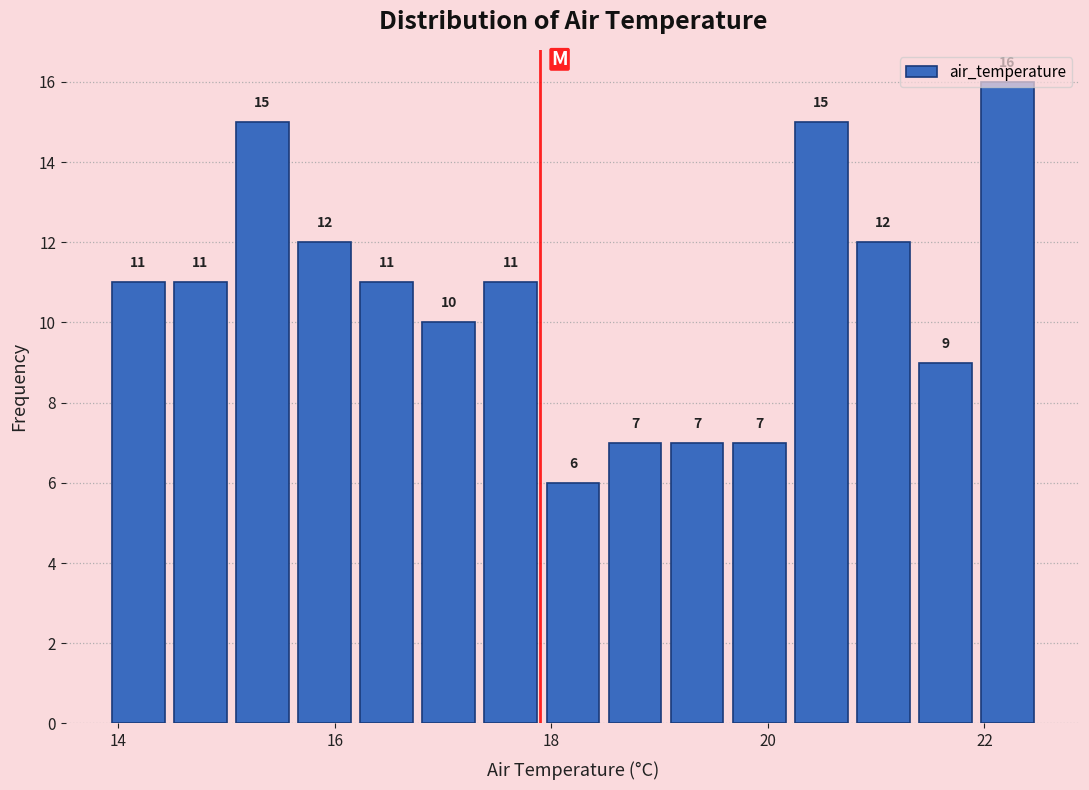

Around what value on the x-axis is the tallest bar? Give the approximate position of its centre, as read against the axis.

22.2